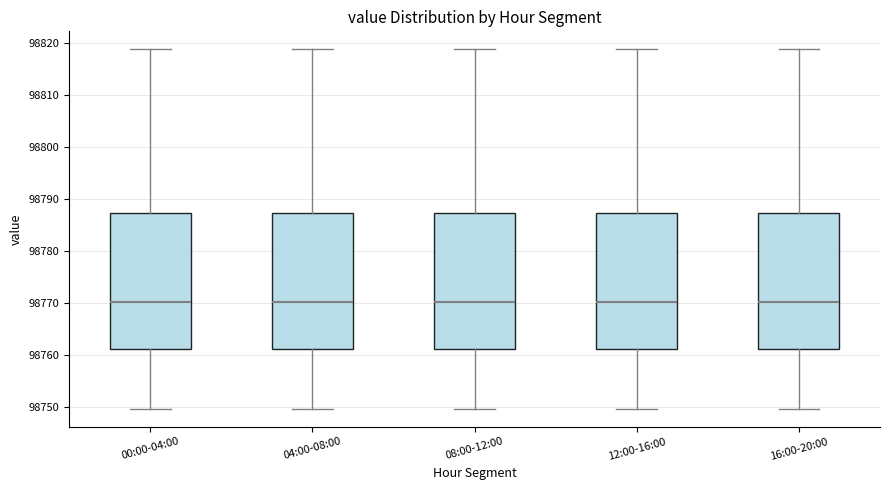

Reading left to right, read every box against the y-axis: the position of its median line, the range the box covers, and the ends of its whiskers. The values are not printed on the chart, so give them approximately, as read against the axis.

00:00-04:00: median 98770, box 98761 to 98787, whiskers 98750 to 98819
04:00-08:00: median 98770, box 98761 to 98787, whiskers 98750 to 98819
08:00-12:00: median 98770, box 98761 to 98787, whiskers 98750 to 98819
12:00-16:00: median 98770, box 98761 to 98787, whiskers 98750 to 98819
16:00-20:00: median 98770, box 98761 to 98787, whiskers 98750 to 98819